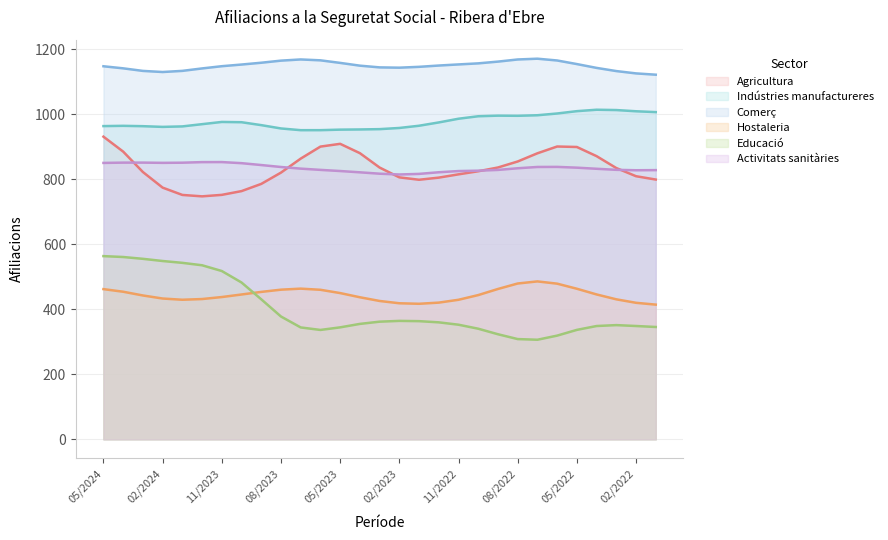

Rank the series at 03/2022 from lowest to highest value.

Educació, Hostaleria, Agricultura, Activitats sanitàries, Indústries manufactureres, Comerç